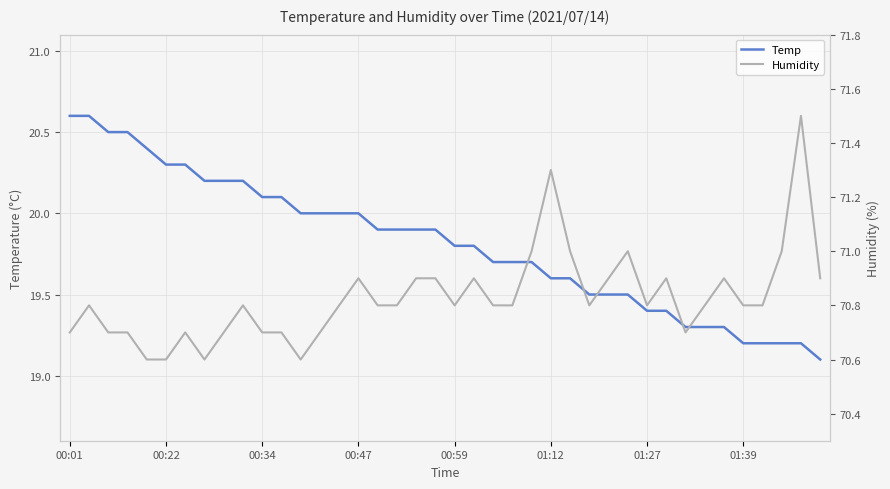

The Humidity series shows 100.8 at 32. True or false?

False